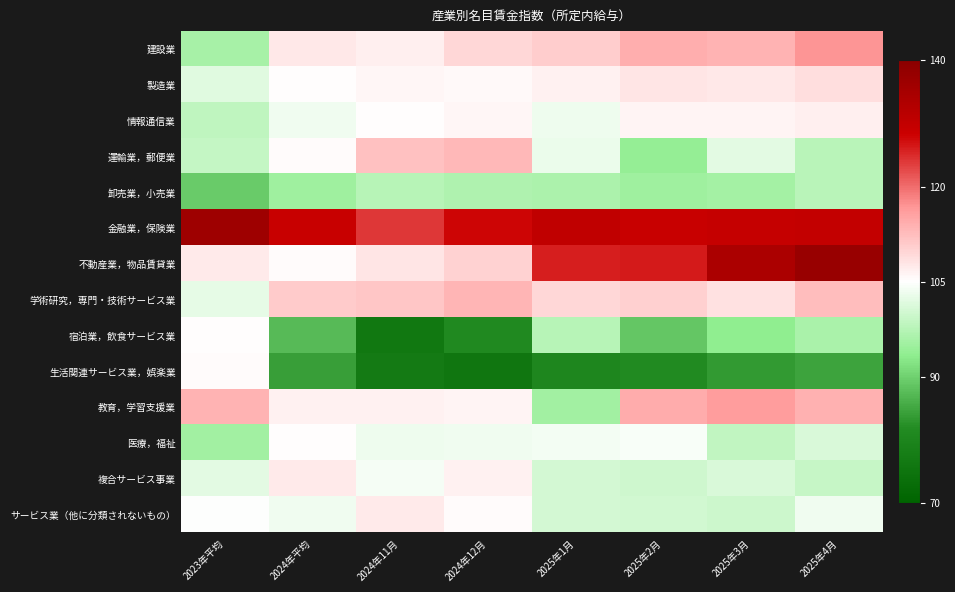

What is the total value across all series at 2023年平均?

1456.5